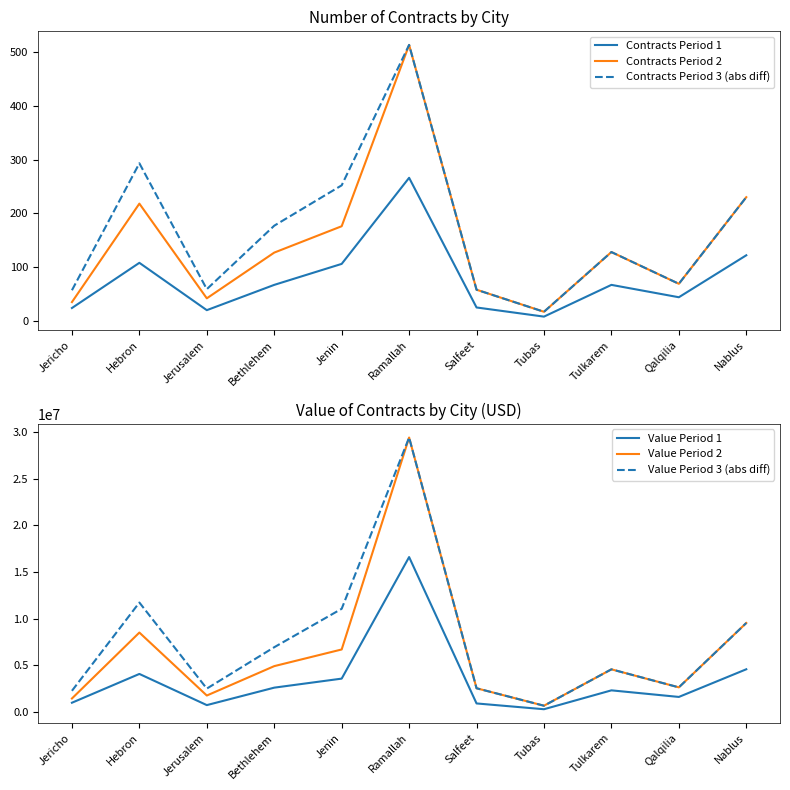

Reading left to right, list all the values displayed in this chart.

Contracts Period 1: Jericho=24	Hebron=108	Jerusalem=20	Bethlehem=67	Jenin=106	Ramallah=266	Salfeet=25	Tubas=8	Tulkarem=67	Qalqilia=44	Nablus=122
Contracts Period 2: Jericho=35	Hebron=218	Jerusalem=42	Bethlehem=127	Jenin=176	Ramallah=513	Salfeet=58	Tubas=17	Tulkarem=128	Qalqilia=69	Nablus=230
Contracts Period 3 (abs diff): Jericho=57	Hebron=293	Jerusalem=59	Bethlehem=177	Jenin=252	Ramallah=513	Salfeet=58	Tubas=17	Tulkarem=128	Qalqilia=69	Nablus=230
Value Period 1: Jericho=971725	Hebron=4062761	Jerusalem=716073	Bethlehem=2590298	Jenin=3559983	Ramallah=16609939	Salfeet=895066	Tubas=274143	Tulkarem=2300973	Qalqilia=1593670	Nablus=4563378
Value Period 2: Jericho=1427276	Hebron=8505684	Jerusalem=1744875	Bethlehem=4901115	Jenin=6689181	Ramallah=29443118	Salfeet=2525285	Tubas=651181	Tulkarem=4557777	Qalqilia=2621647	Nablus=9532131
Value Period 3 (abs diff): Jericho=2250898	Hebron=11728269	Jerusalem=2488922	Bethlehem=6930737	Jenin=11056654	Ramallah=29443118	Salfeet=2525285	Tubas=651181	Tulkarem=4557777	Qalqilia=2621647	Nablus=9532131